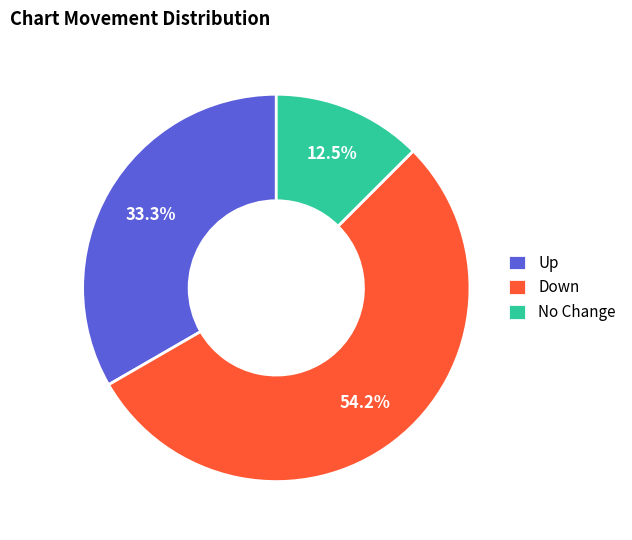

Approximately how many times larger is the value at Down compared to No Change?

4.3